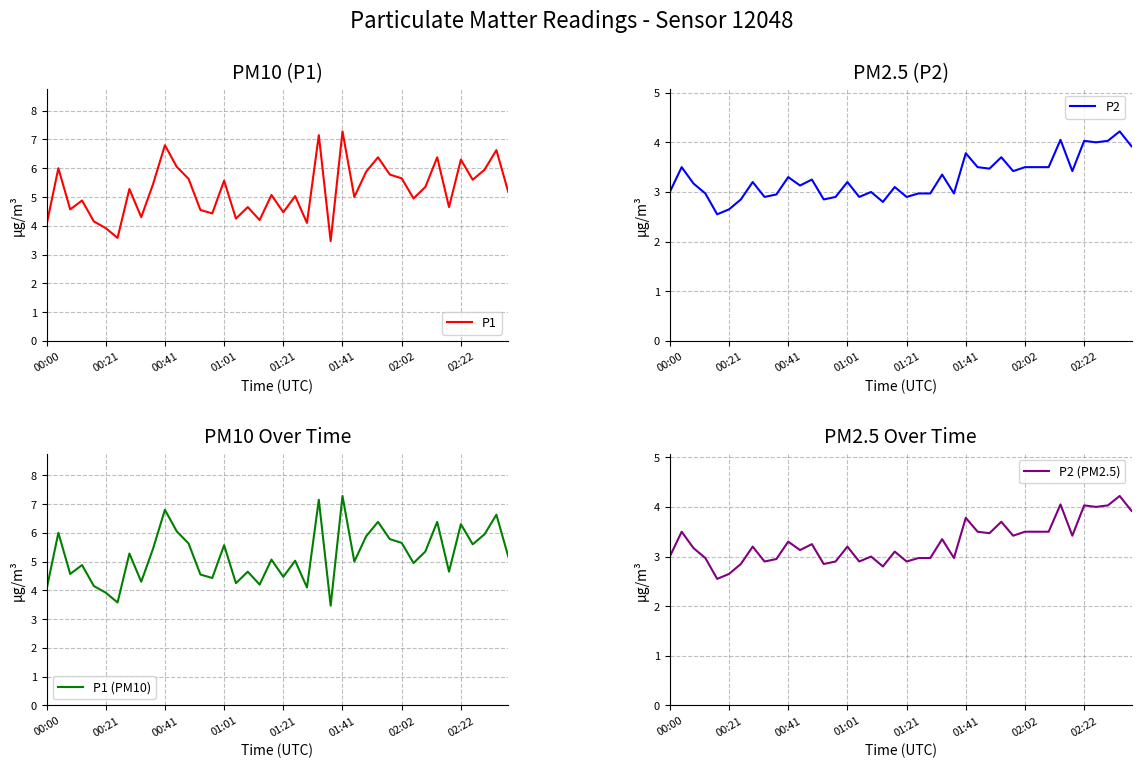

What is the difference between the second highest and minimum values in the P2 (PM2.5) series?

1.5